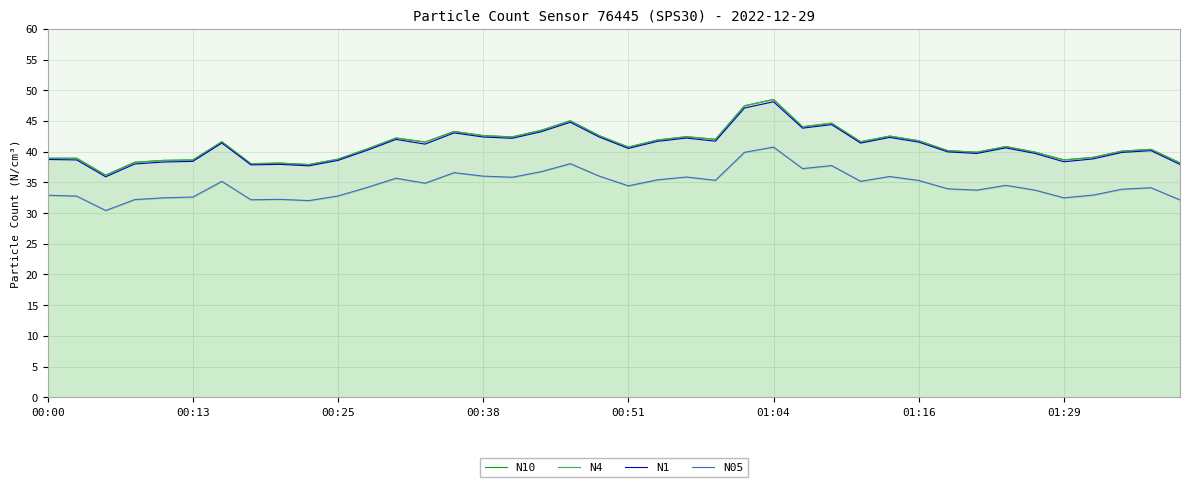

True or false: N1 has a value of 48.1 at 01:04.

True